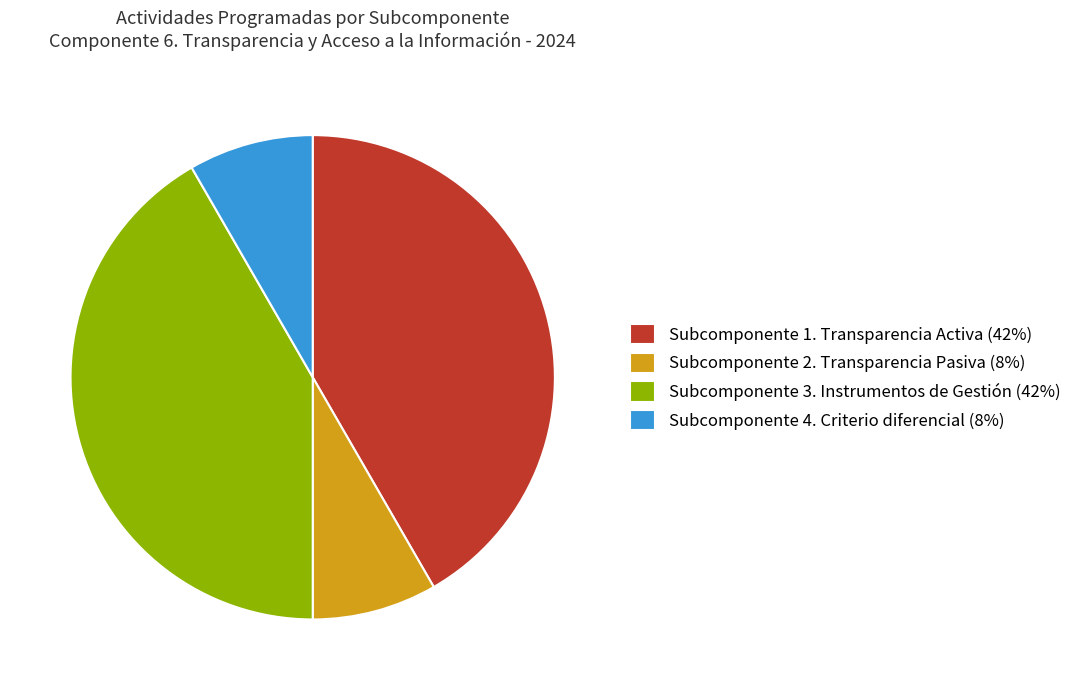

How many segments does this pie chart have?

4